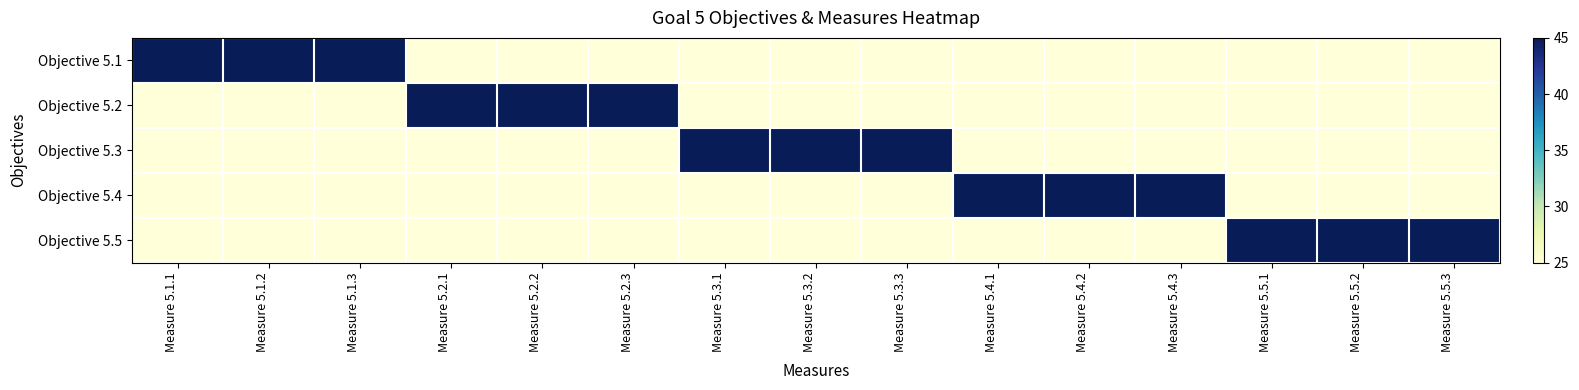

Which category has the lowest value across all series?

Measure 5.2.1